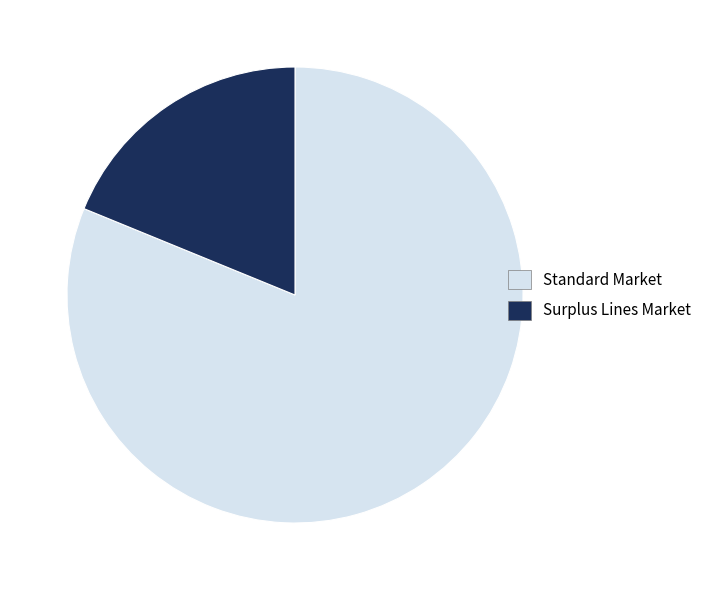

True or false: Standard Market accounts for 75% of the total.

False